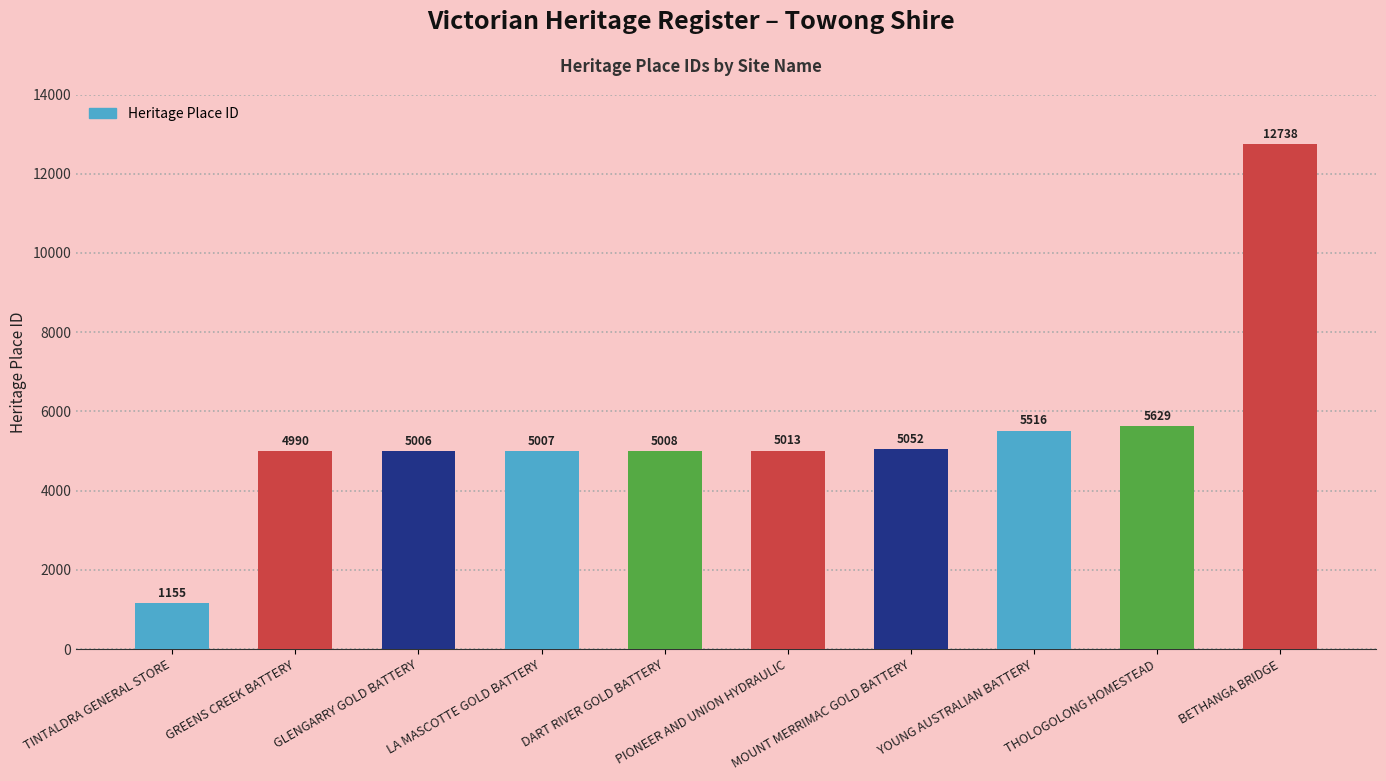

What is the sum of the values at LA MASCOTTE GOLD BATTERY and GLENGARRY GOLD BATTERY?

10013